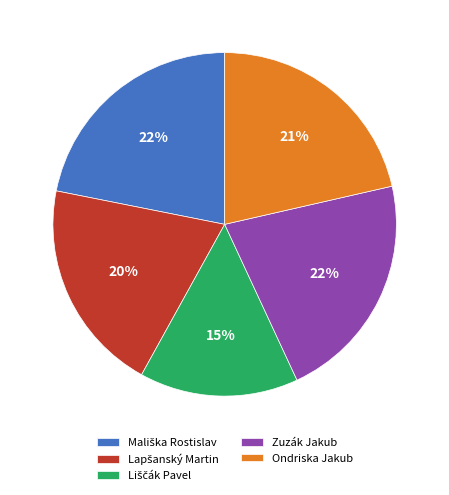

To the nearest percent, what is the difference between the largest and smallest slice percentages?

7%